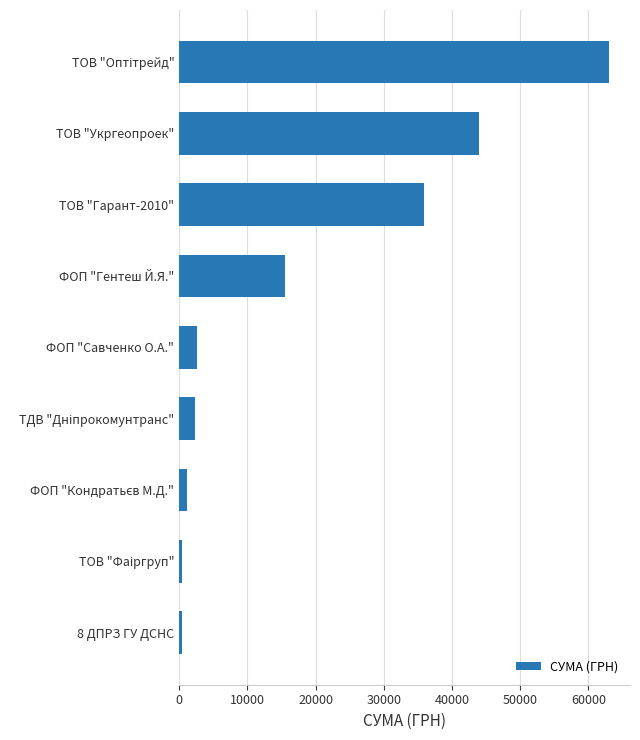

True or false: the data shows 4505.5 at ФОП "Гентеш Й.Я.".

False